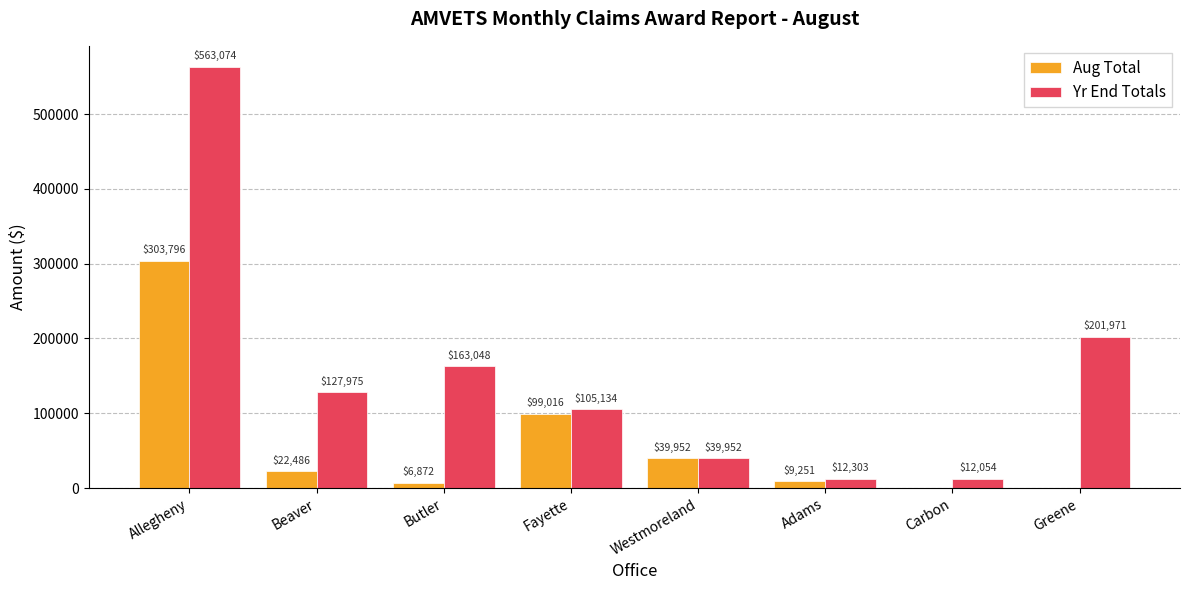

At which label does Yr End Totals first exceed 127974?

Allegheny